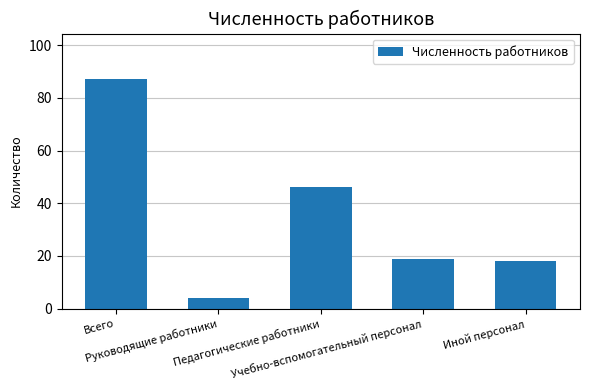

Reading right to left, transcribe all the data shown in this chart.

18	19	46	4	87